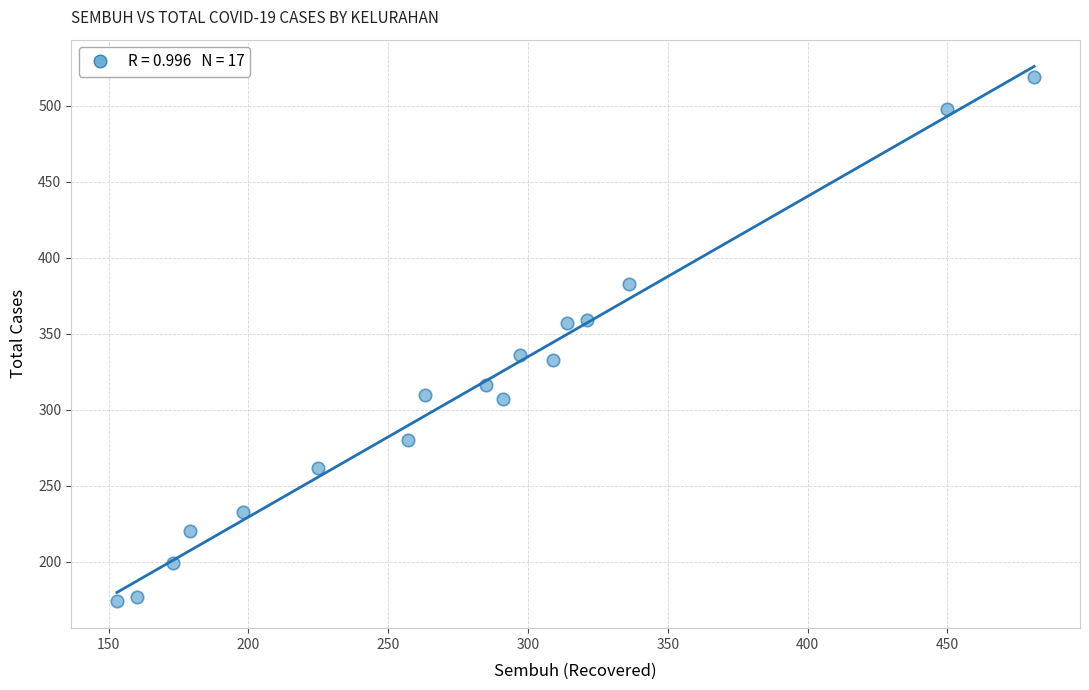

What is the range of Y values (max minus min)?

345